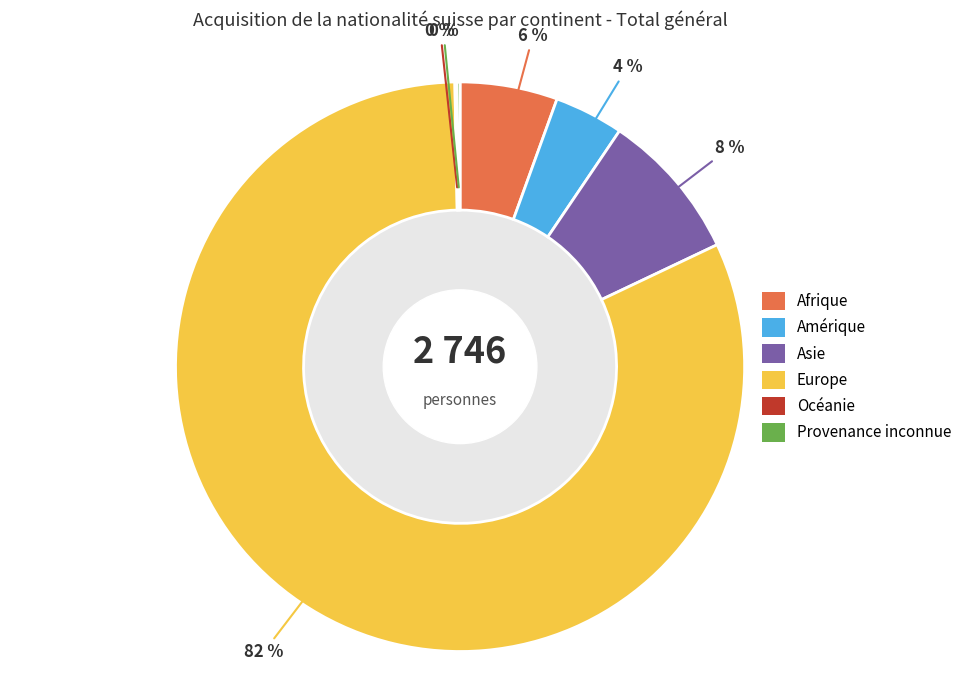

Does Europe account for over 50% of the chart?

Yes